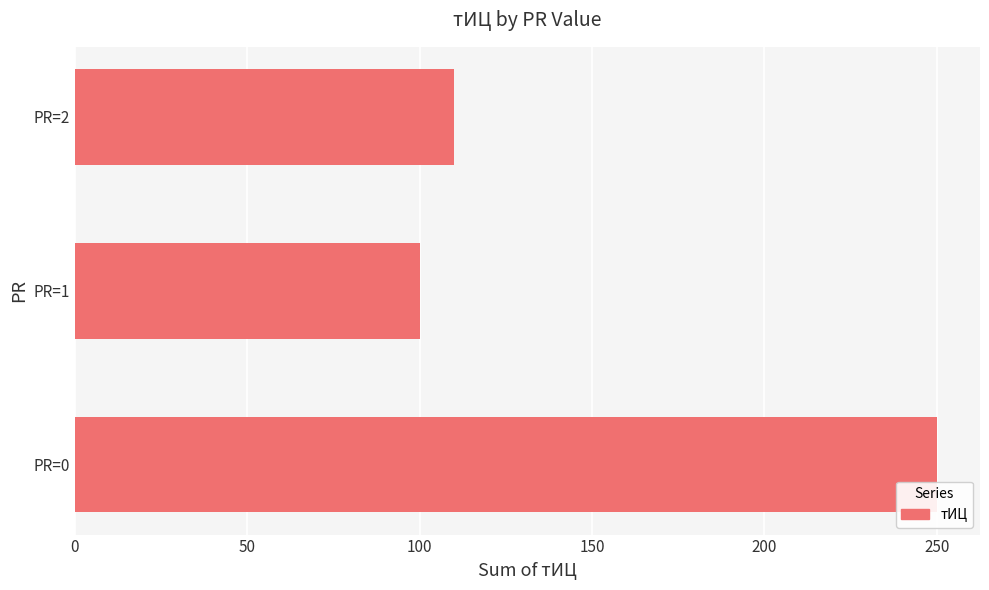

Where is the data nearest to the value 175?

PR=2